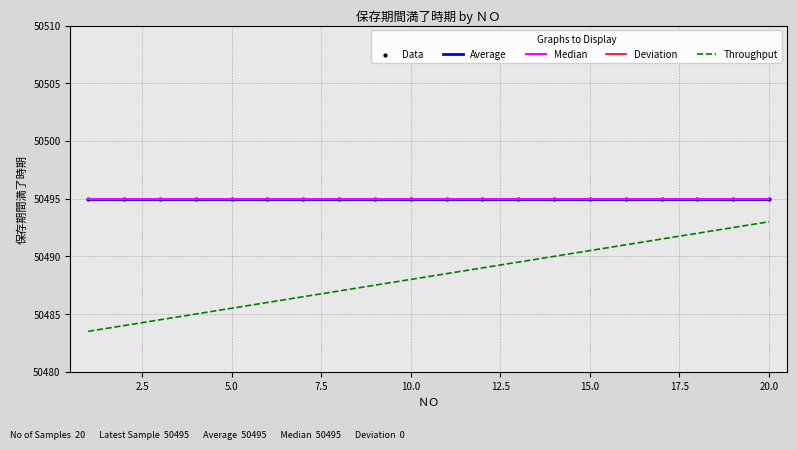

Is this an area chart (filled region under the line)?

No